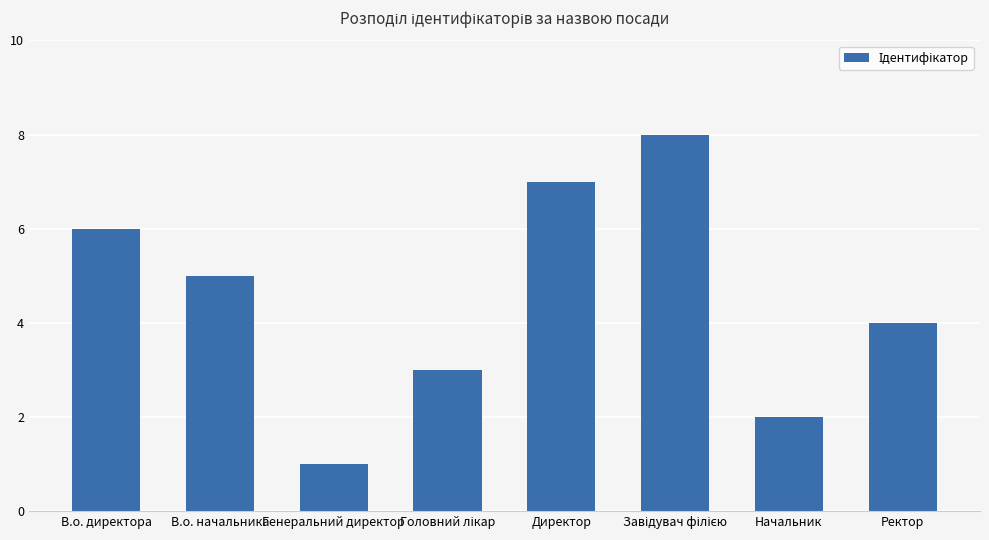

Reading right to left, what are all the values shown in this chart?

4	2	8	7	3	1	5	6